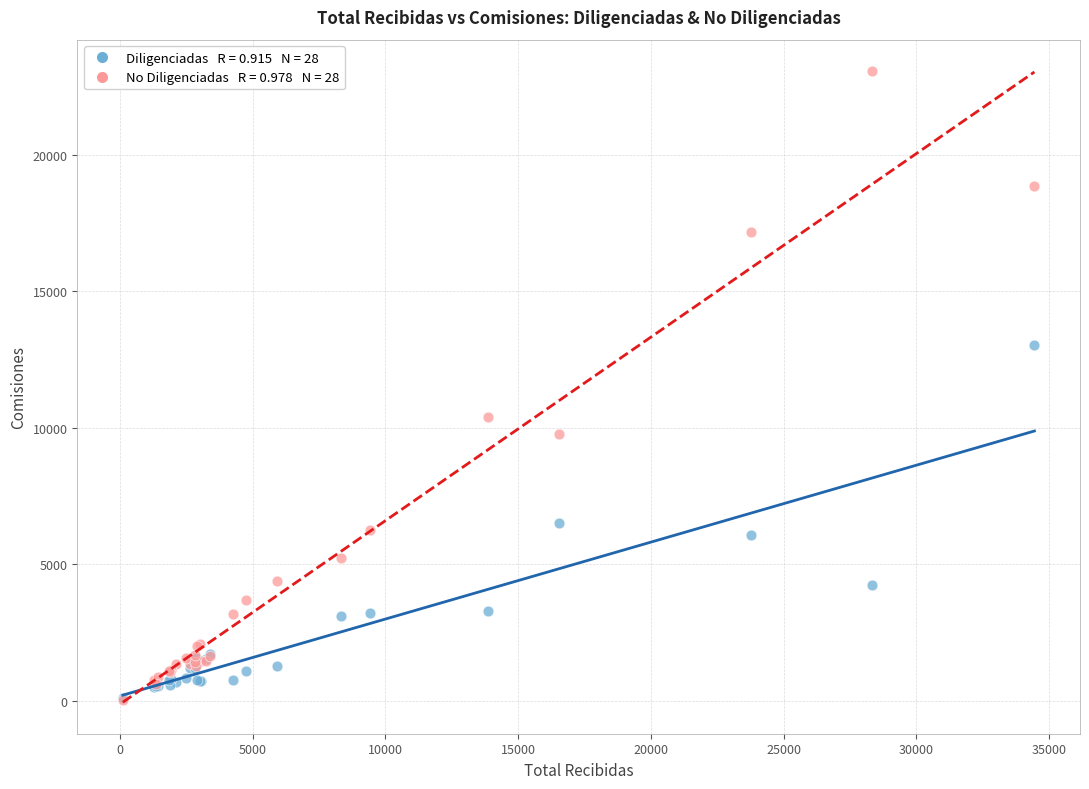

Across all series, what Y value is closest to 11546?

10402